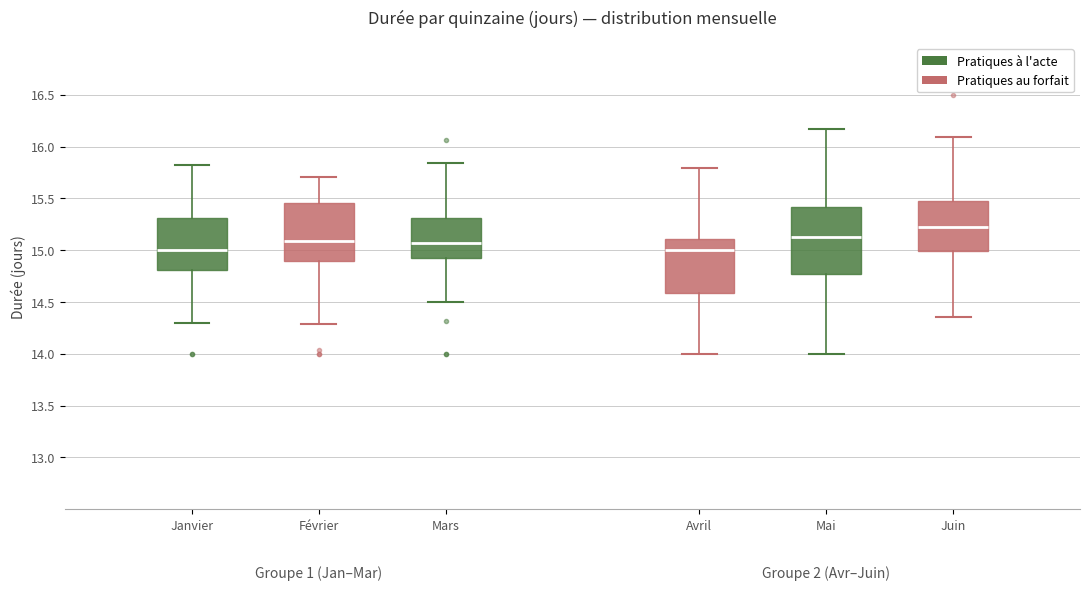

Reading left to right, read every box against the y-axis: the position of its median line, the range the box covers, and the ends of its whiskers. The values are not printed on the chart, so give them approximately, as read against the axis.

Janvier: median 15.00, box 14.80 to 15.30, whiskers 14.30 to 15.80
Février: median 15.10, box 14.90 to 15.45, whiskers 14.30 to 15.70
Mars: median 15.05, box 14.90 to 15.30, whiskers 14.50 to 15.85
Avril: median 15.00, box 14.60 to 15.10, whiskers 14.00 to 15.80
Mai: median 15.15, box 14.80 to 15.40, whiskers 14.00 to 16.15
Juin: median 15.20, box 15.00 to 15.50, whiskers 14.35 to 16.10